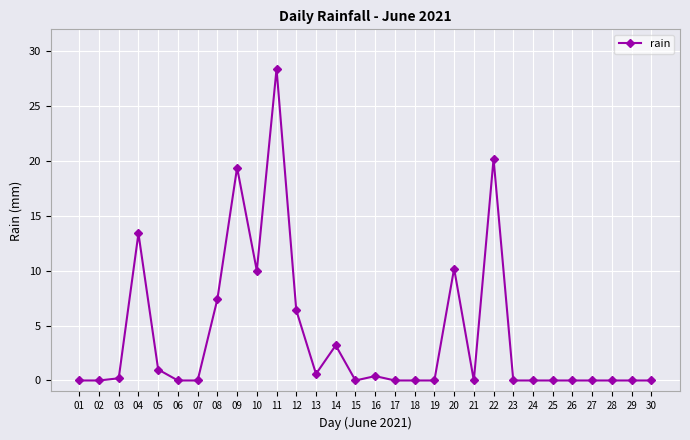

What is the sum of all values?

120.8